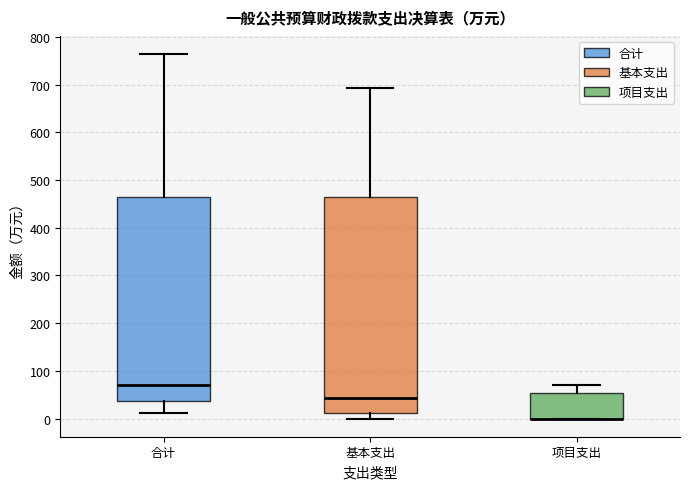

Where is the lower edge of the box for 项目支出 on the y-axis? The values are not printed on the chart, so give them approximately, as read against the axis.

0